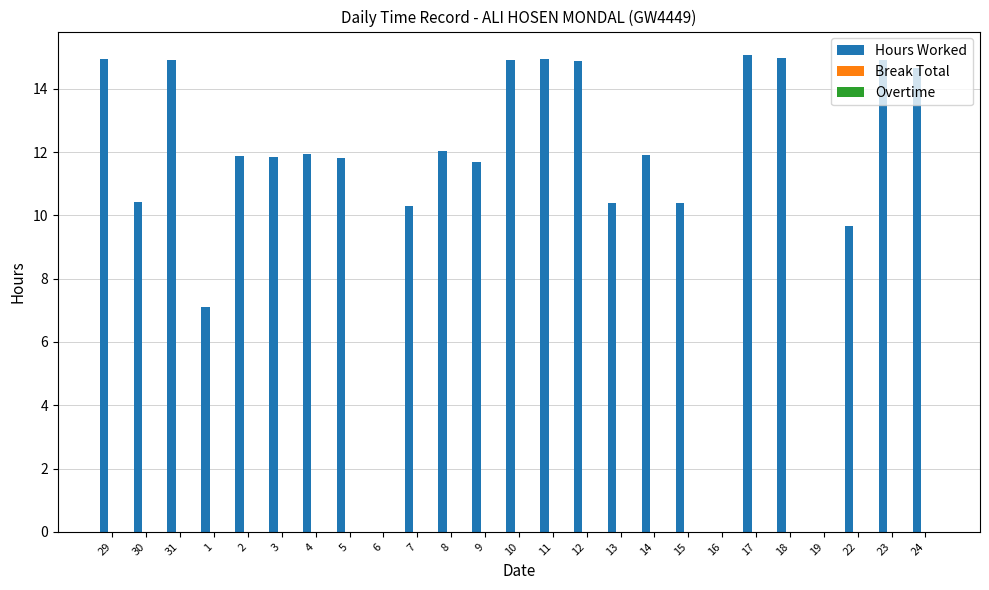

Is it true that the value at 8 is 8.2?

False